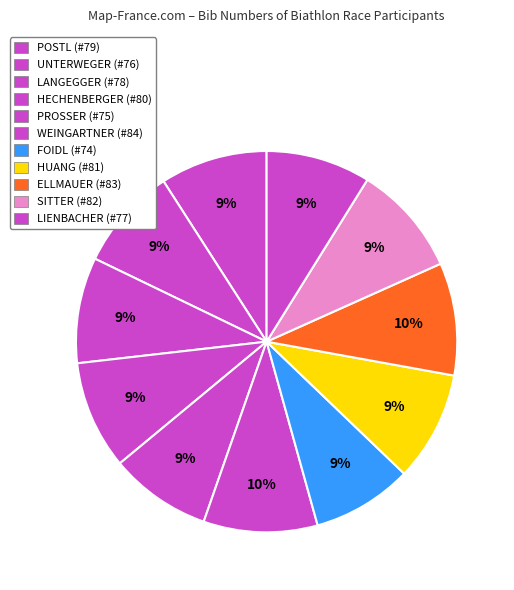

The FOIDL slice represents 18% of the pie. True or false?

False